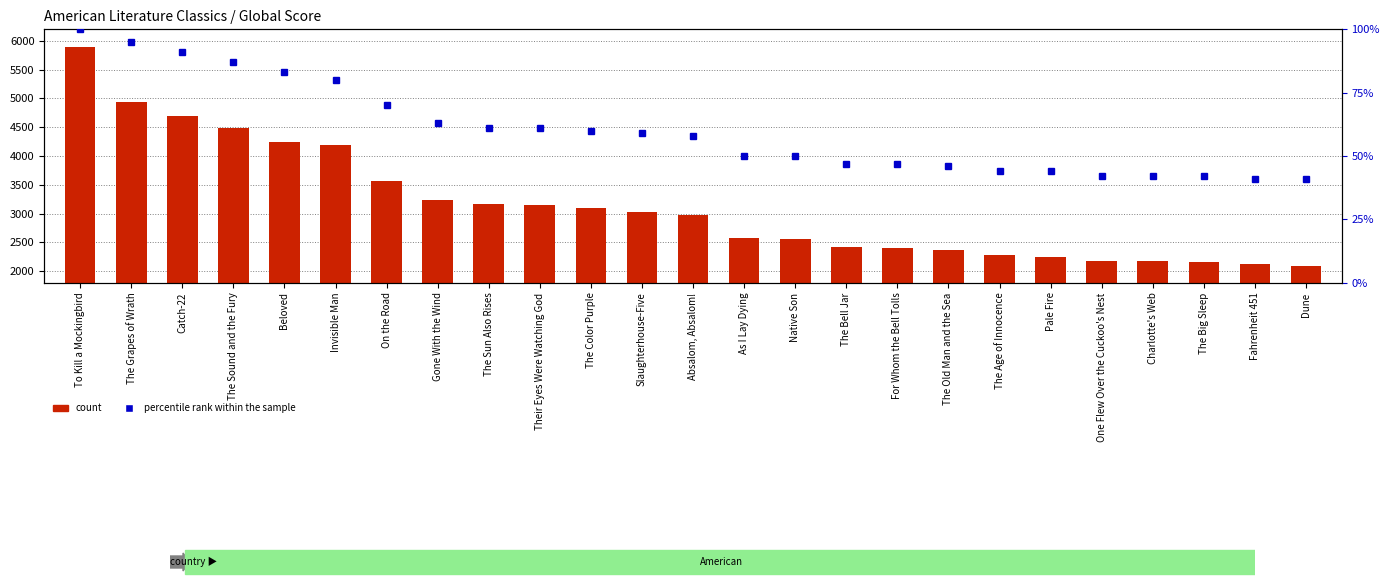

What is the maximum value shown in the chart?

5887